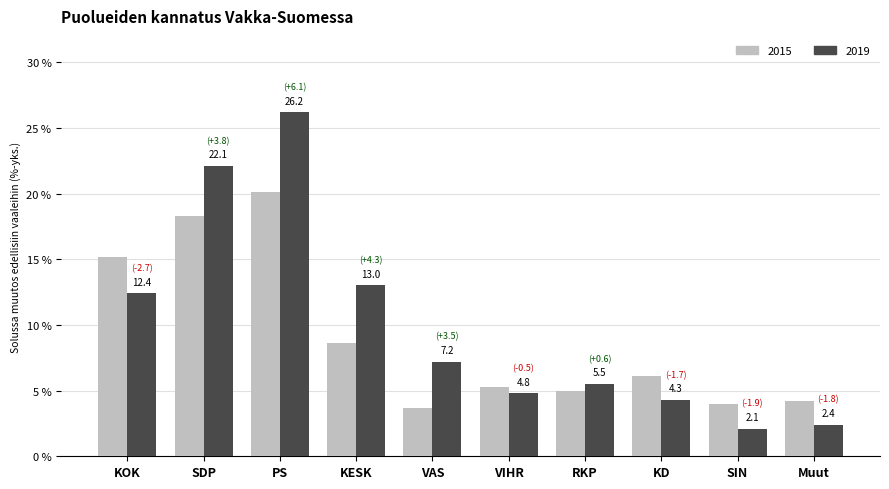

Which series has the largest total across all categories?

2019